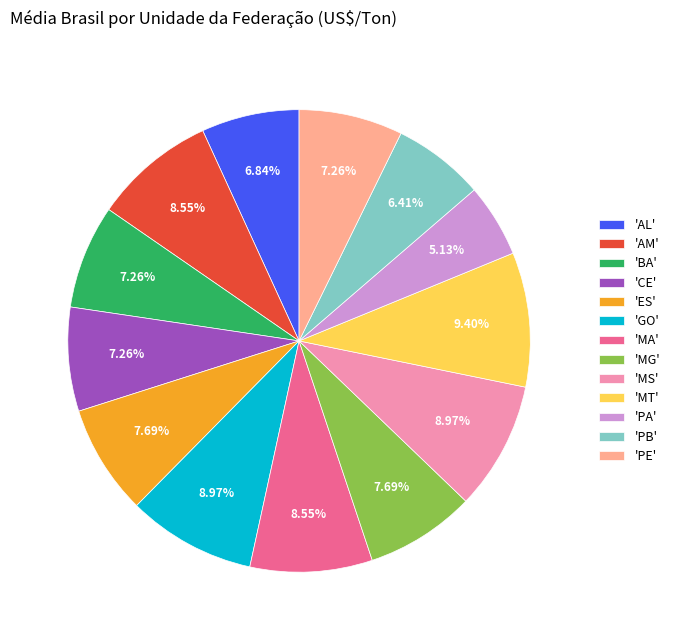

To the nearest percent, what is the average slice percentage?

8%